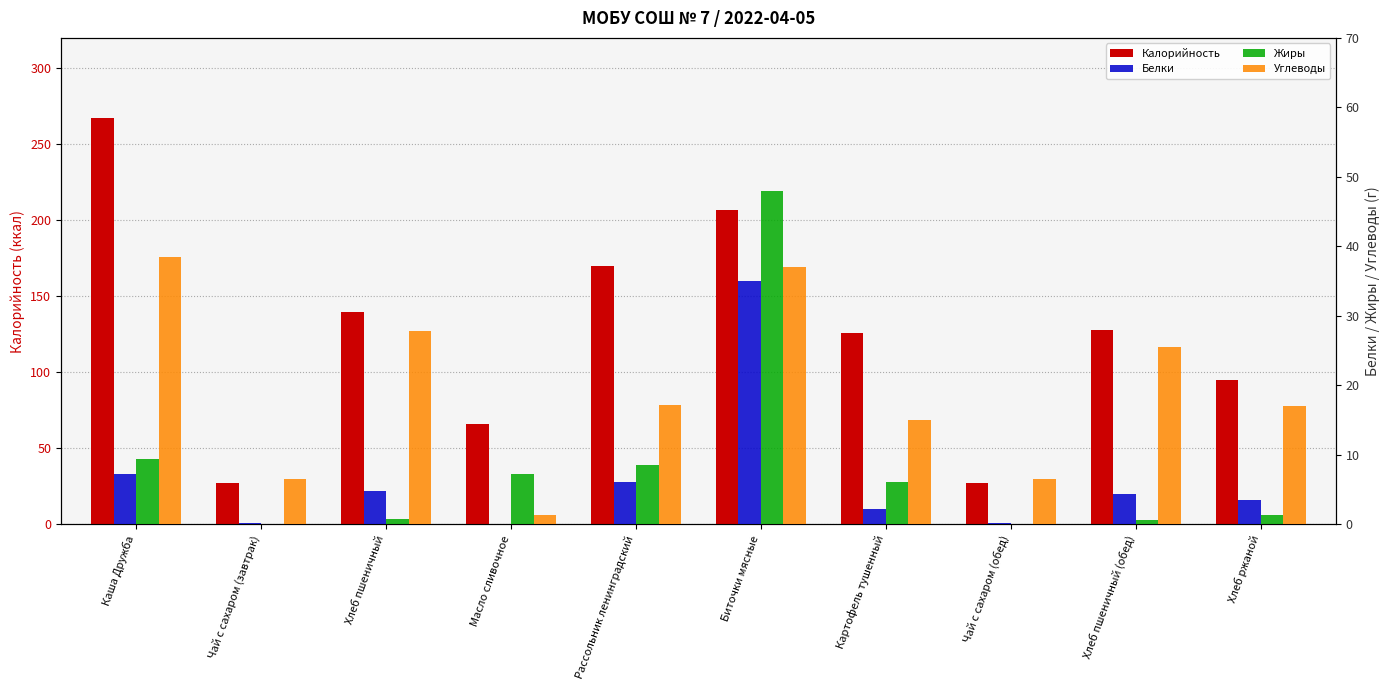

Which category has the highest value in the Белки series?

Биточки мясные